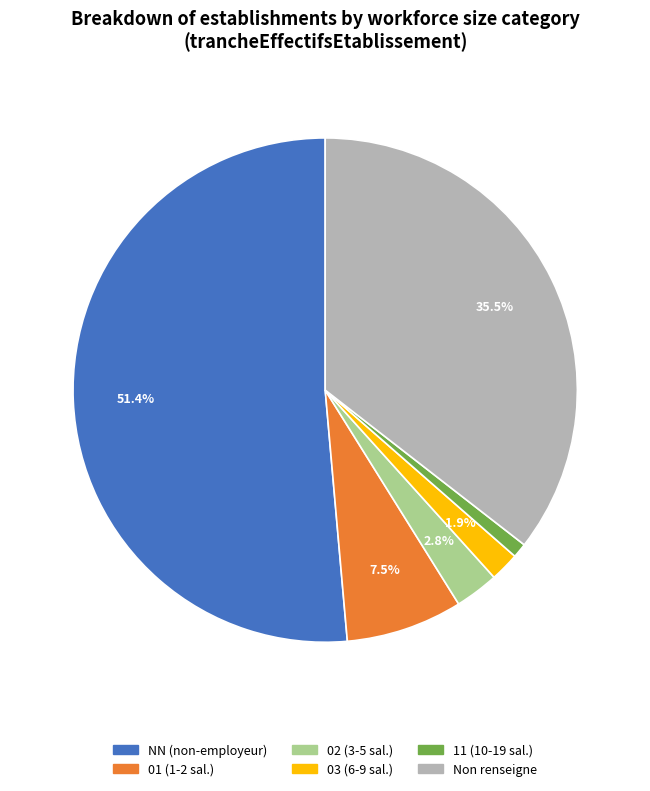

Is there a majority slice in this chart?

Yes